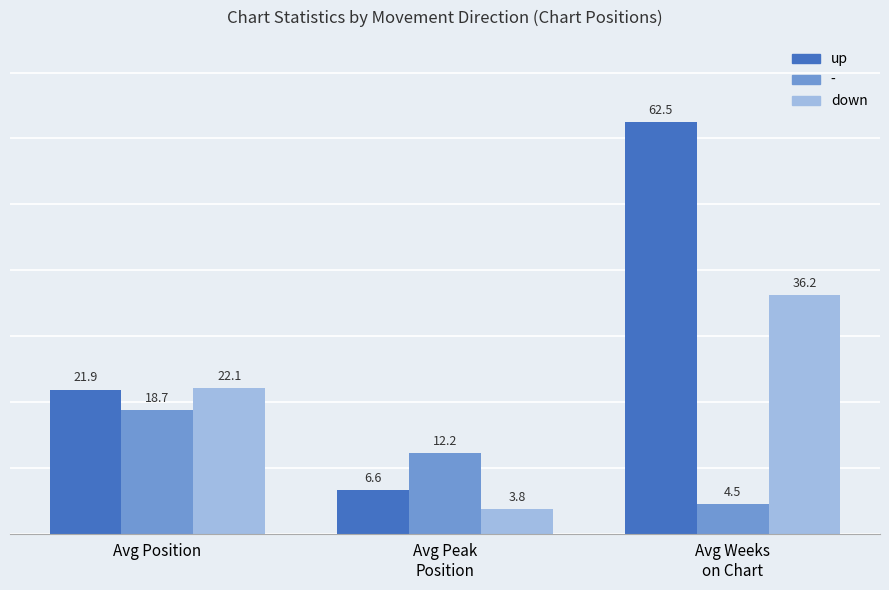

What is the value of the down bar at the 1st from the left?

22.1